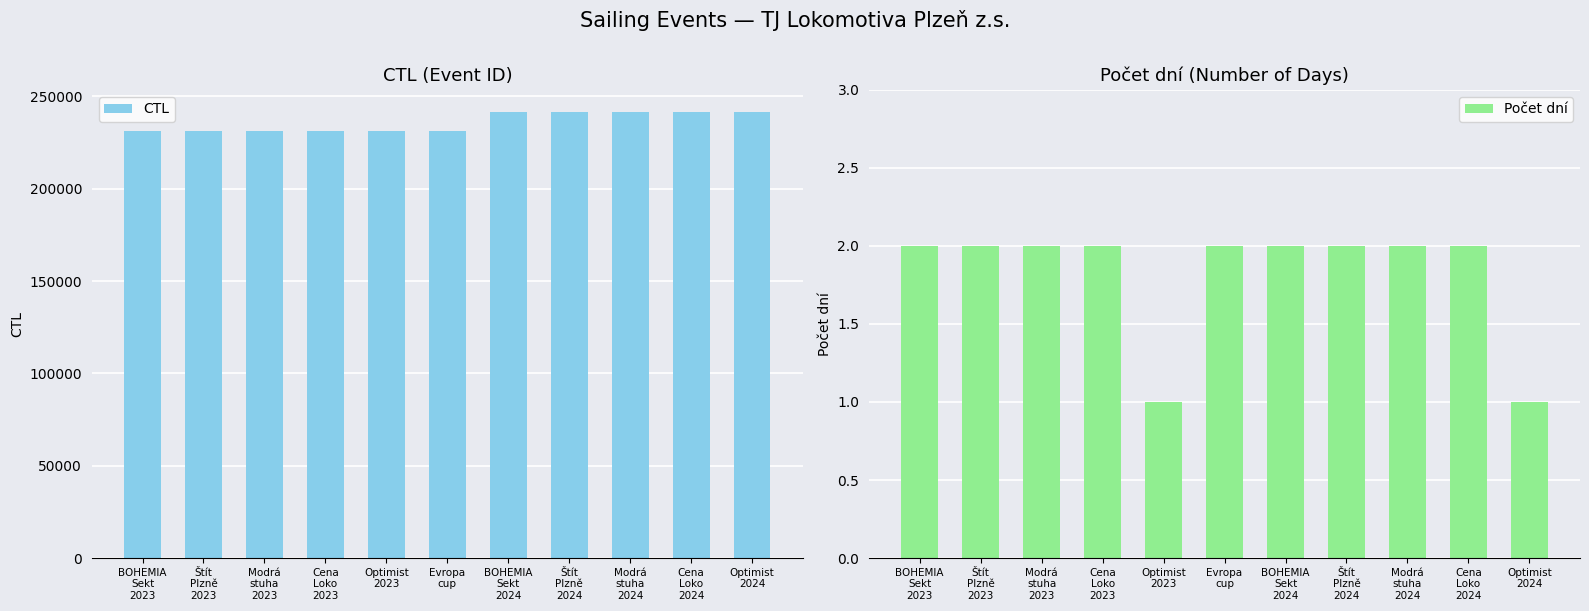

Which series has the largest total across all categories?

CTL